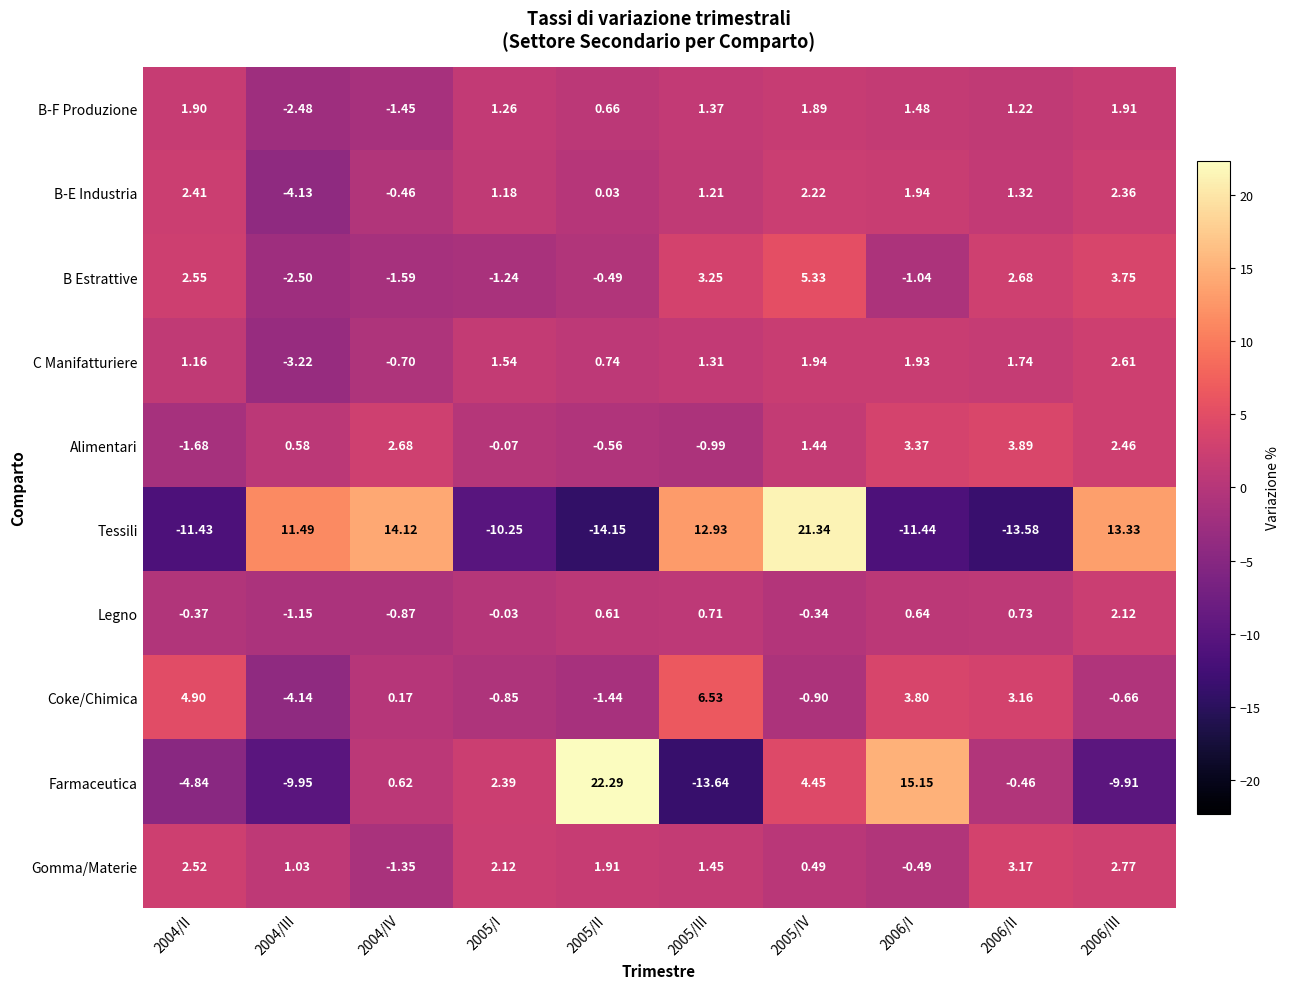

At 2005/III, list the series in order from smallest to largest.

Farmaceutica, Alimentari, Legno, B-E Industria, C Manifatturiere, B-F Produzione, Gomma/Materie, B Estrattive, Coke/Chimica, Tessili